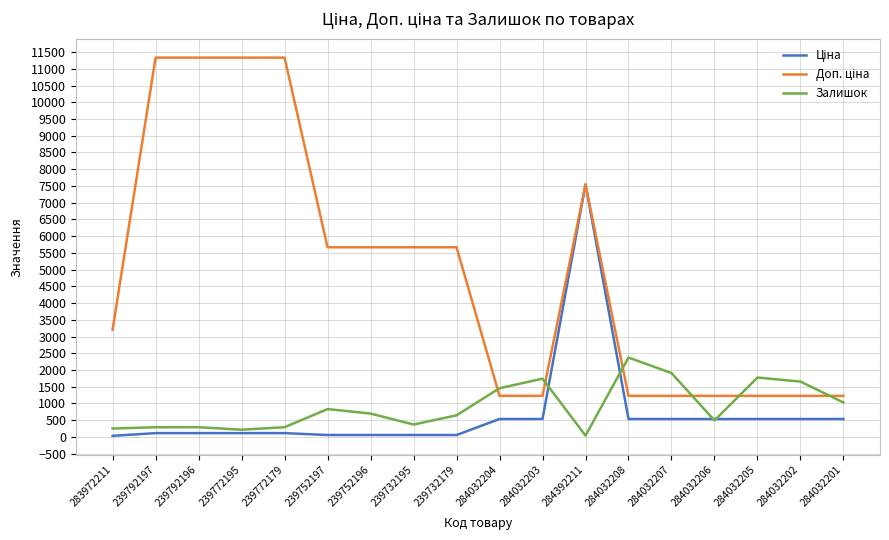

What is the total value across all series at 284032204?

3217.6